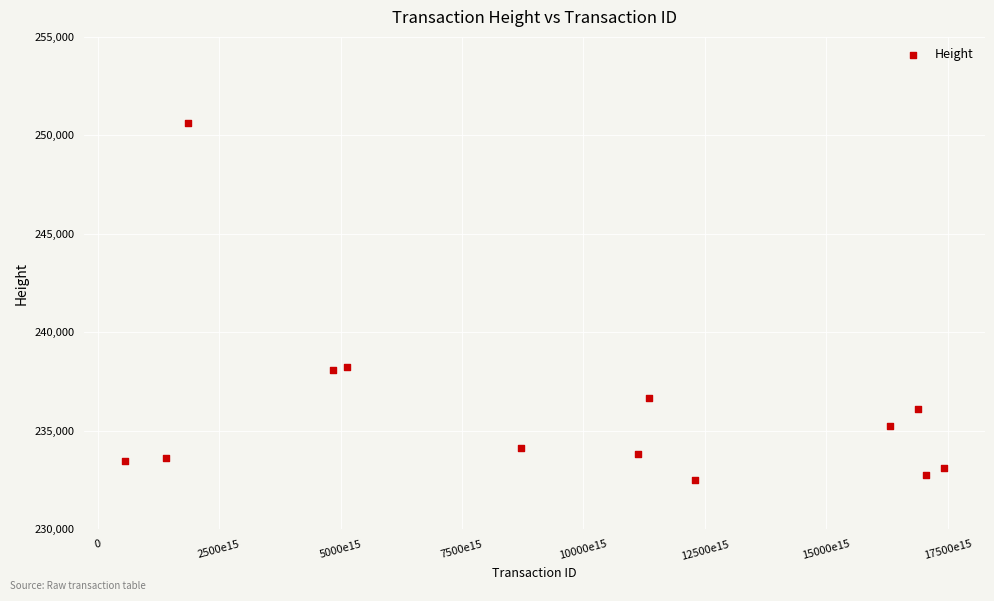

What is the range of Y values (max minus min)?

18086